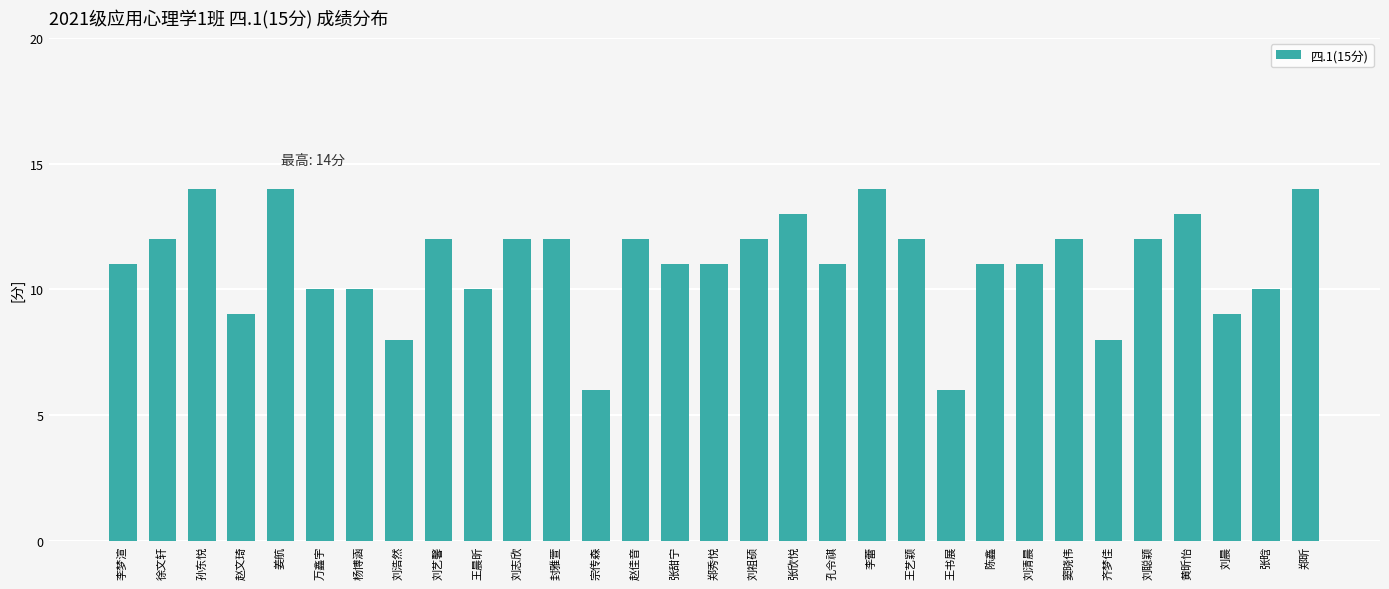

What is the label of the 26th bar from the left?

齐梦佳